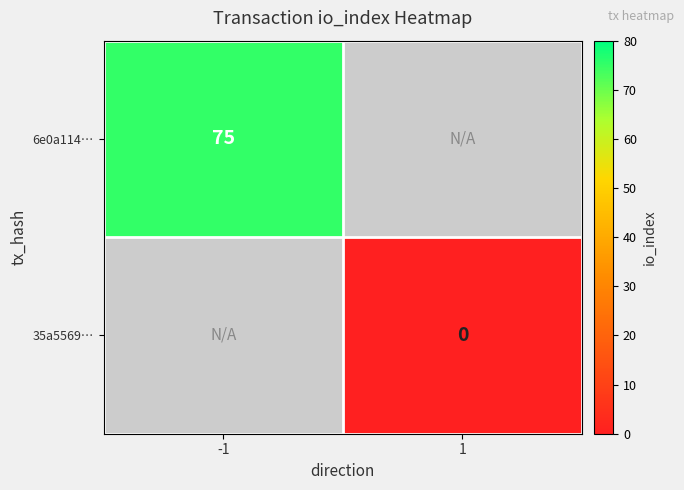

Between 1 and -1, which is larger?

-1